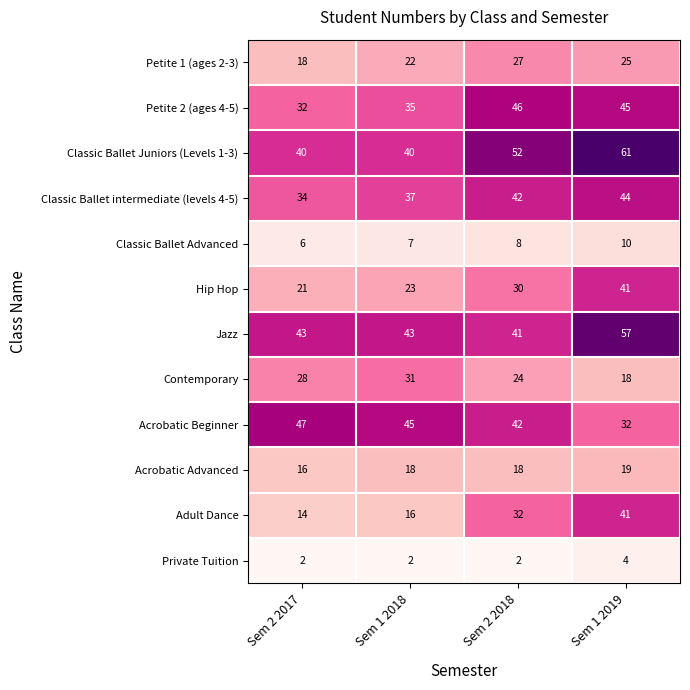

What is the greatest value displayed?

61